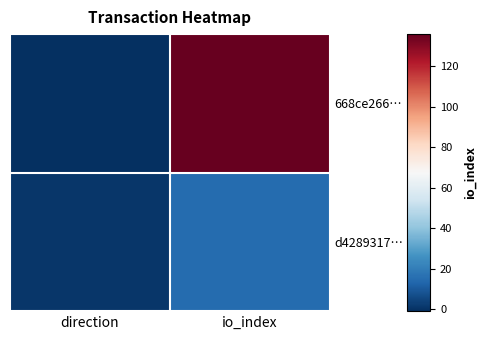

How many data points does each series have?

2